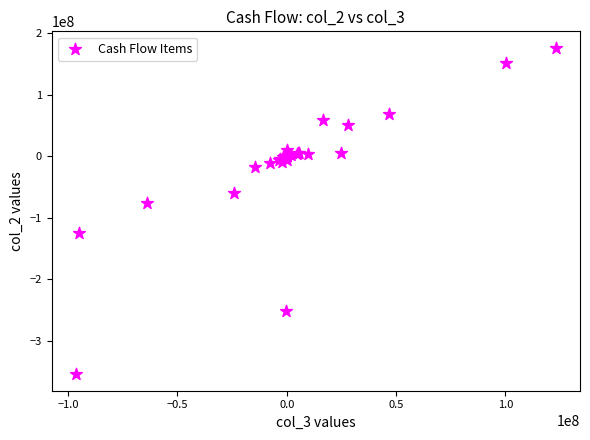

What Y value in the scatter plot is closest to -89078902?

-75932296